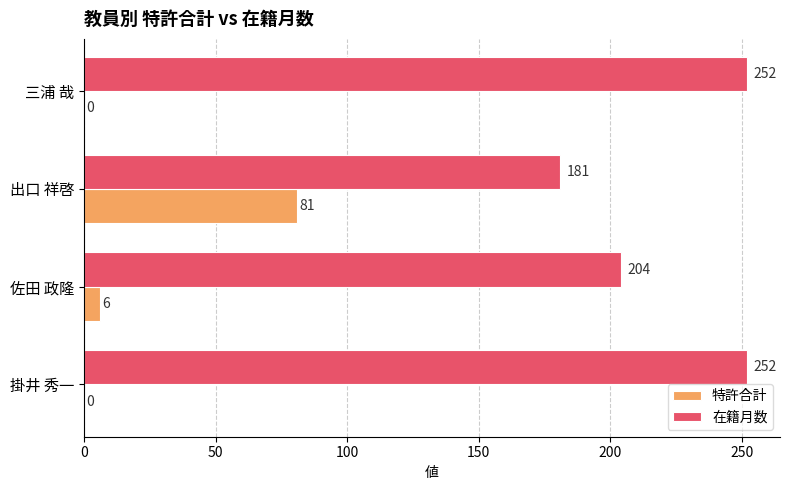

How many distinct data groups are displayed?

2